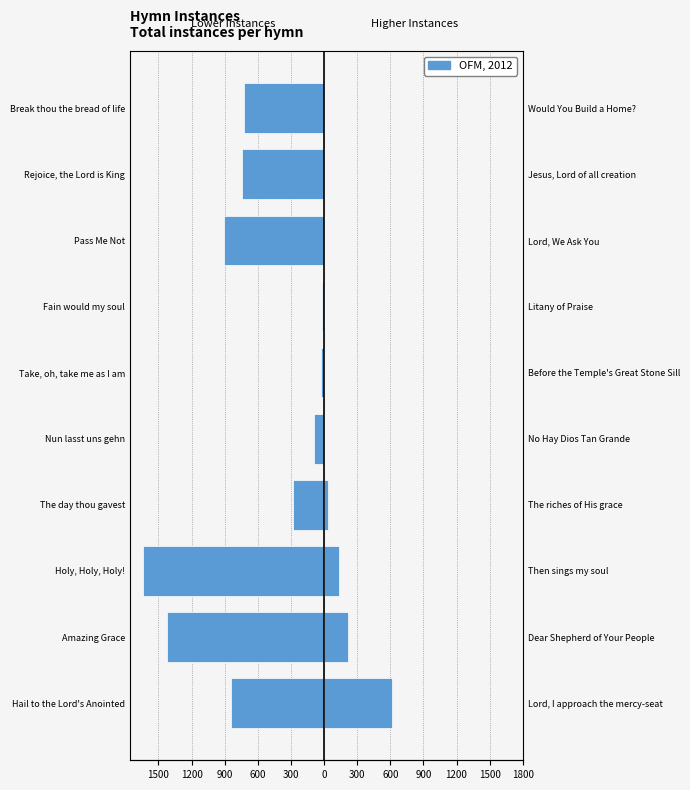

What is the value of the Left Half bar at the 2nd from the left?

-1424